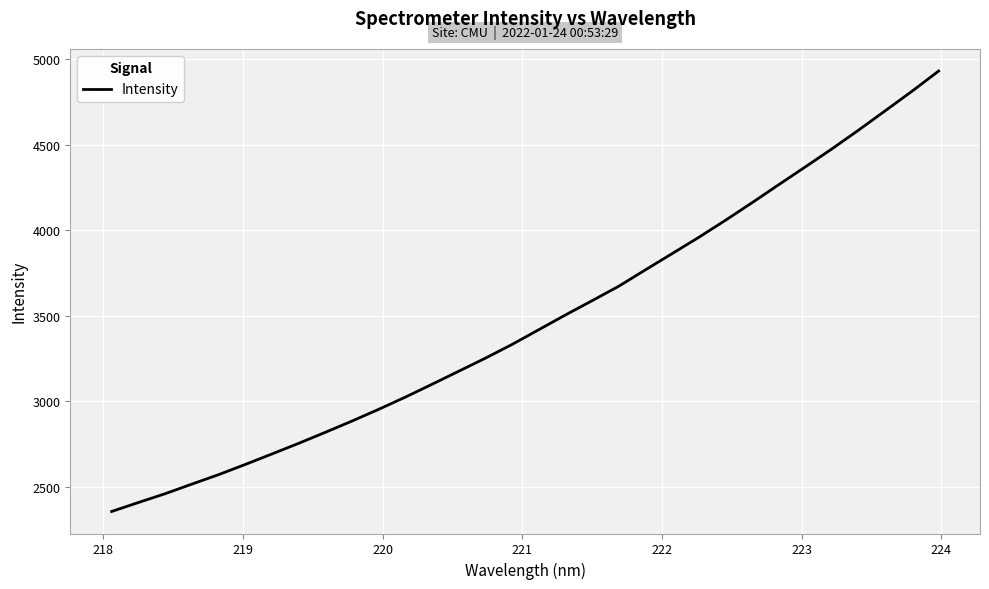

What is the smallest value displayed?

2354.5